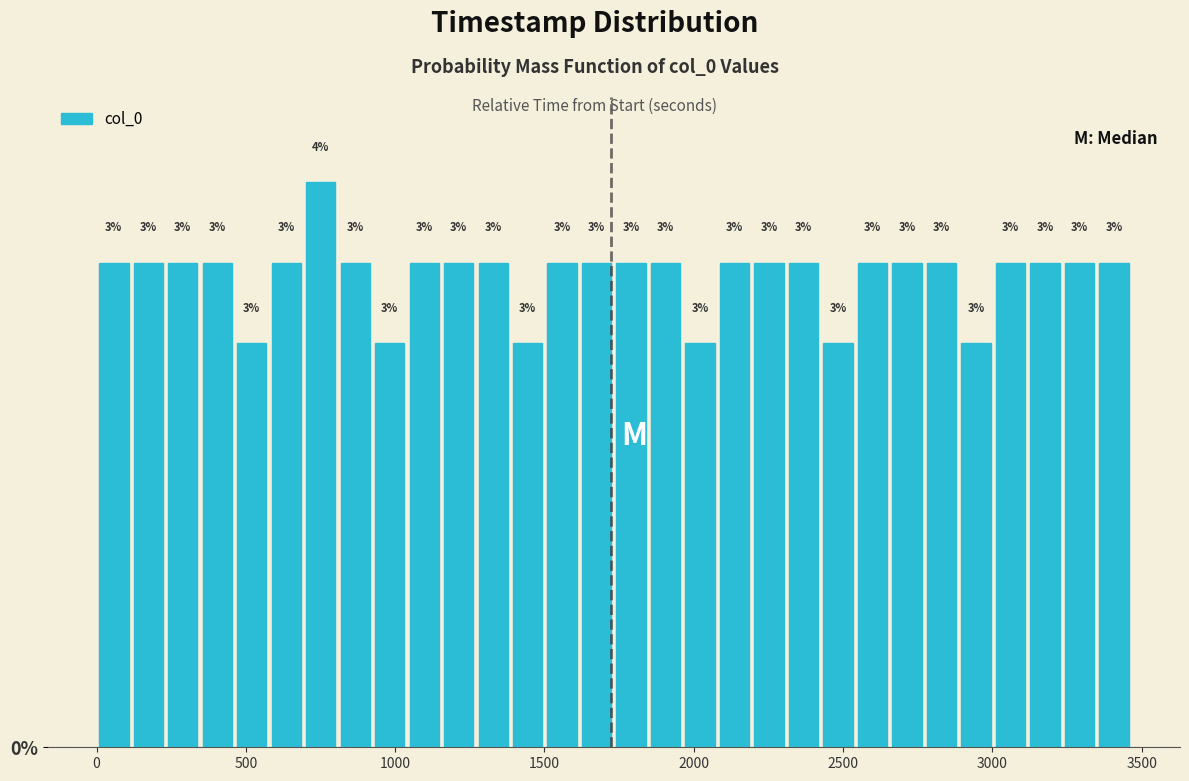

Read against the x-axis, roughly where is the centre of the tallest bar?

750